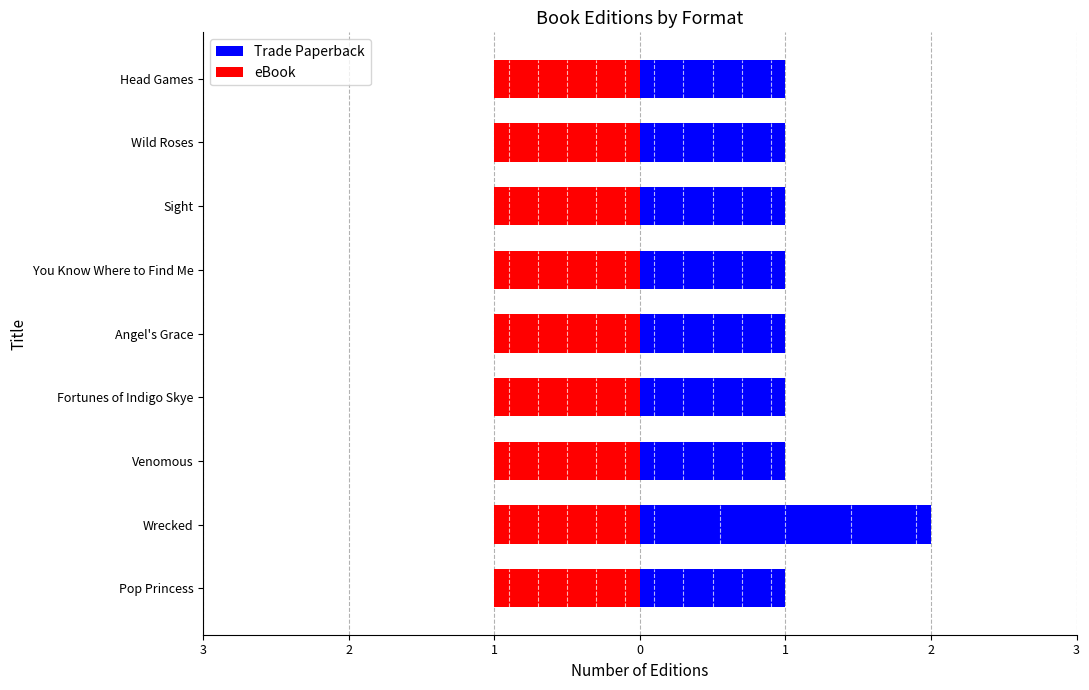

What is the difference between the maximum and minimum values in the Trade Paperback series?

1.0